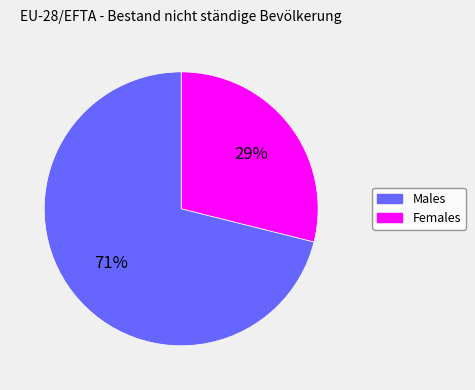

Is there any slice that represents more than half of the pie?

Yes